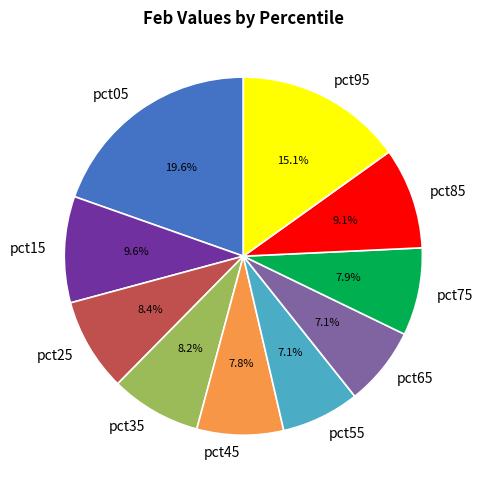

To the nearest percent, what is the average slice percentage?

10%